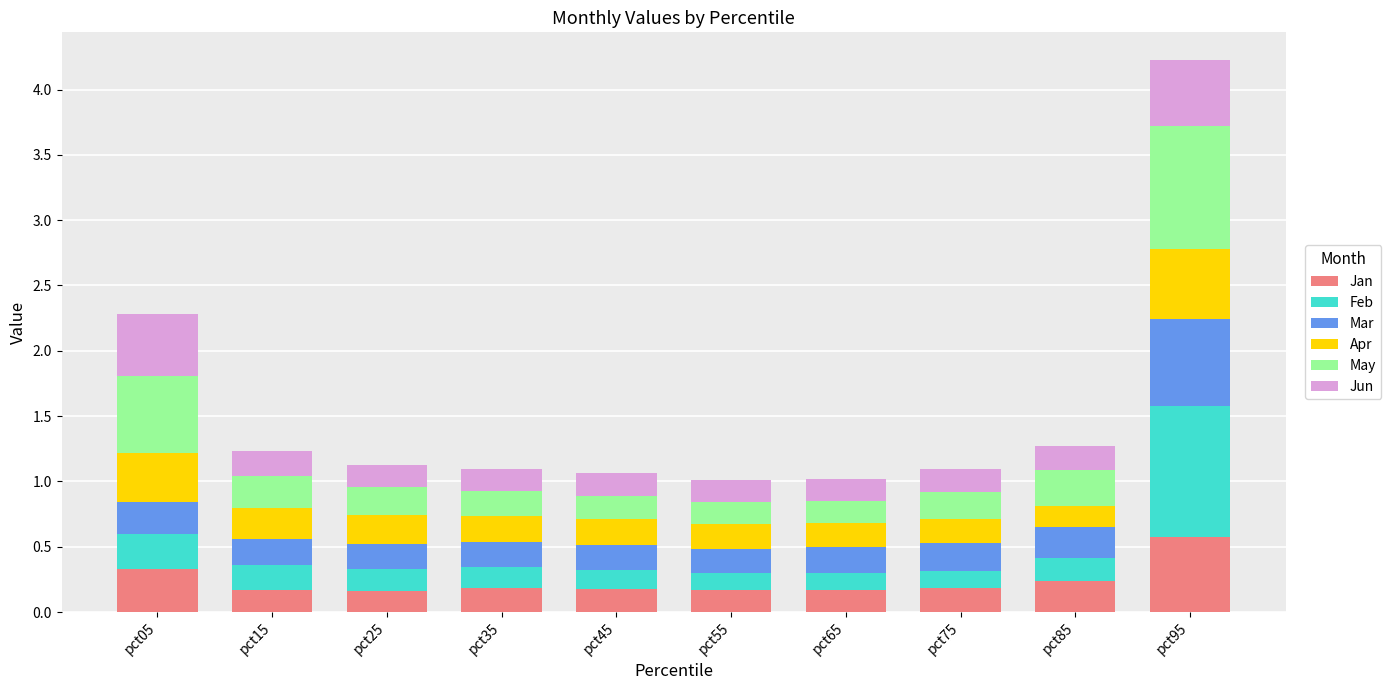

What is the difference between the maximum and minimum values in the Jan series?

0.4